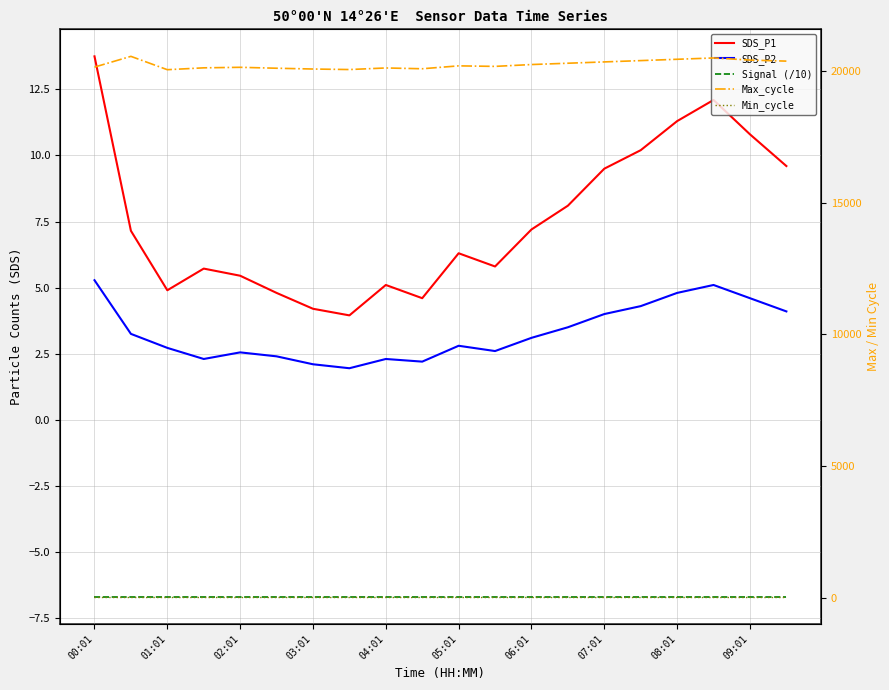

True or false: Max_cycle has a value of 34766.5 at 15.

False